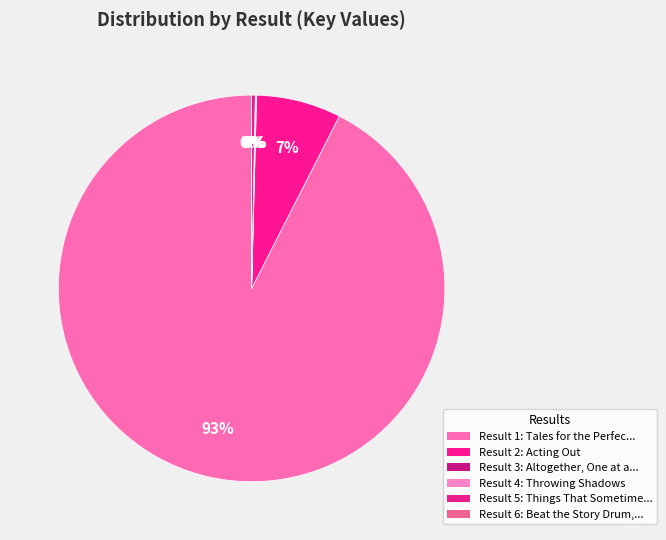

Which slice is the largest?

Tales for the Perfect Child